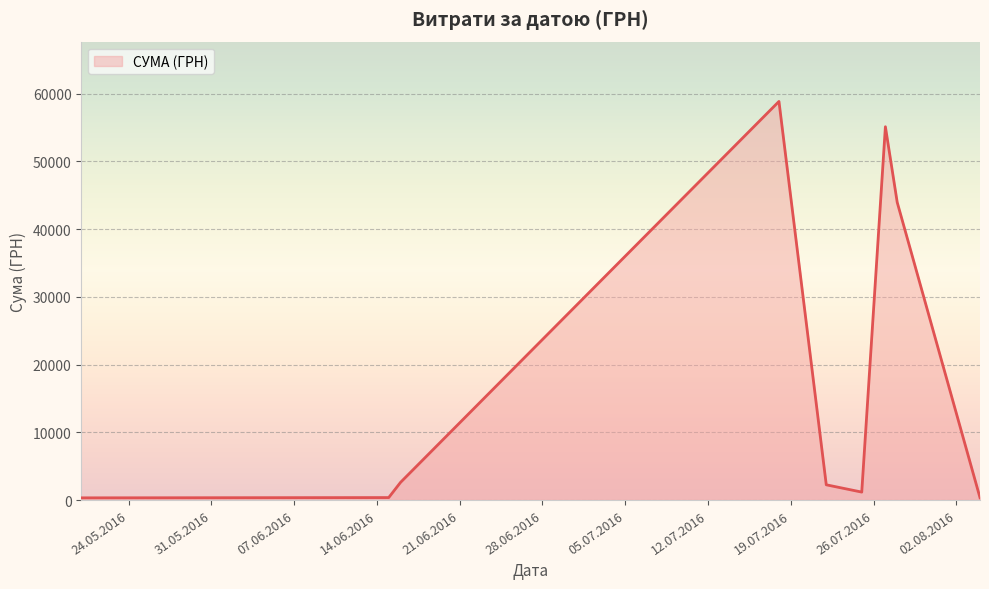

What is the difference between the maximum and minimum values?

58510.0